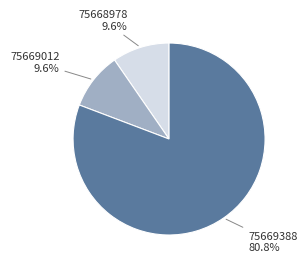

True or false: 75668978 accounts for 10% of the total.

True